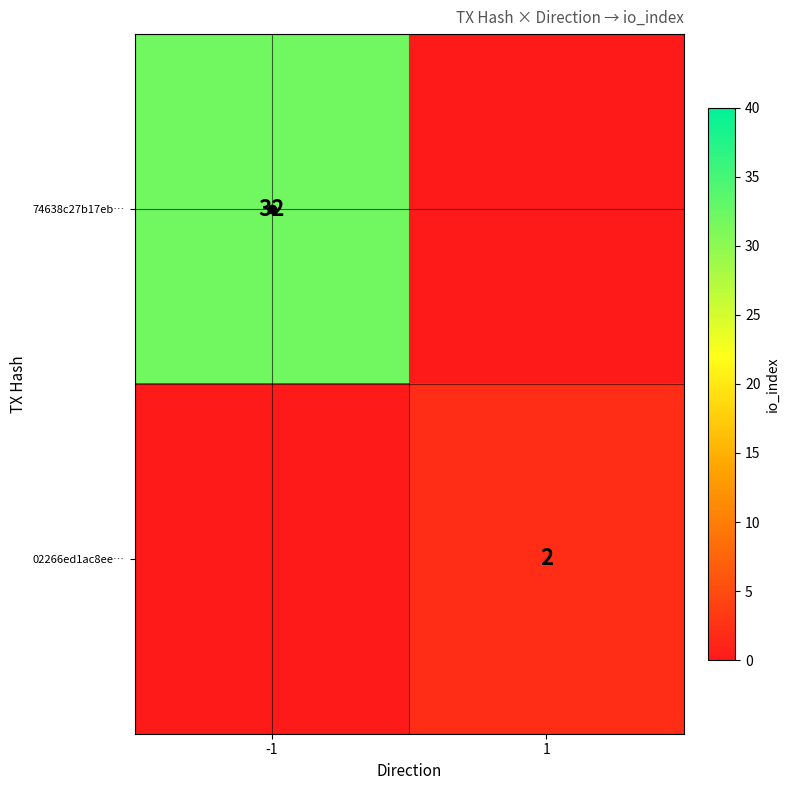

Is it true that 74638c27b17eb… equals 8 at -1?

False